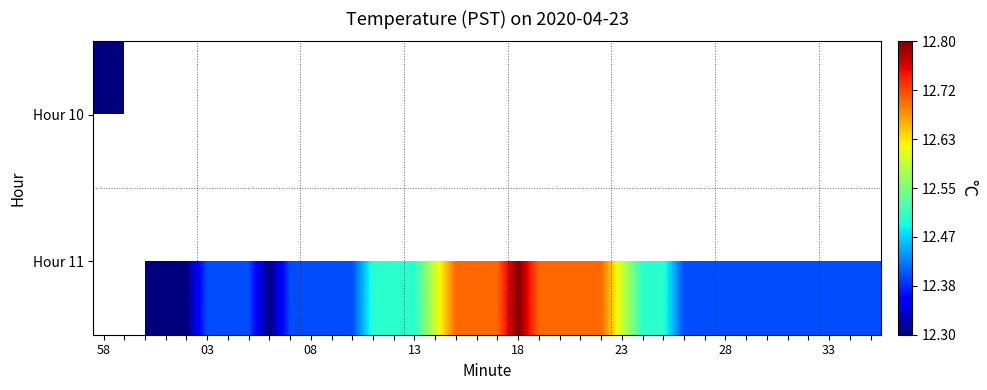

What is the minimum value shown in the chart?

12.3